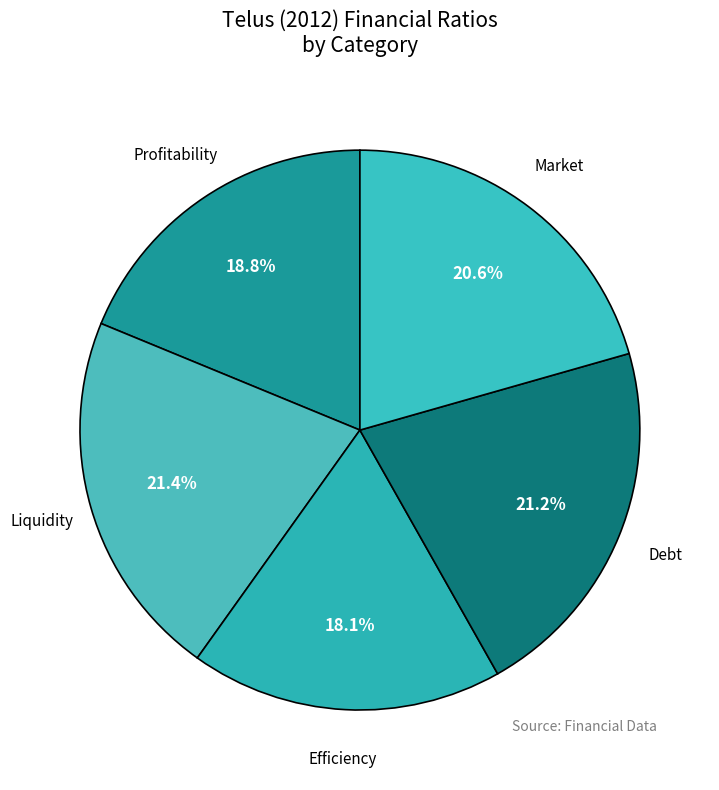

How many slices are in this pie chart?

5